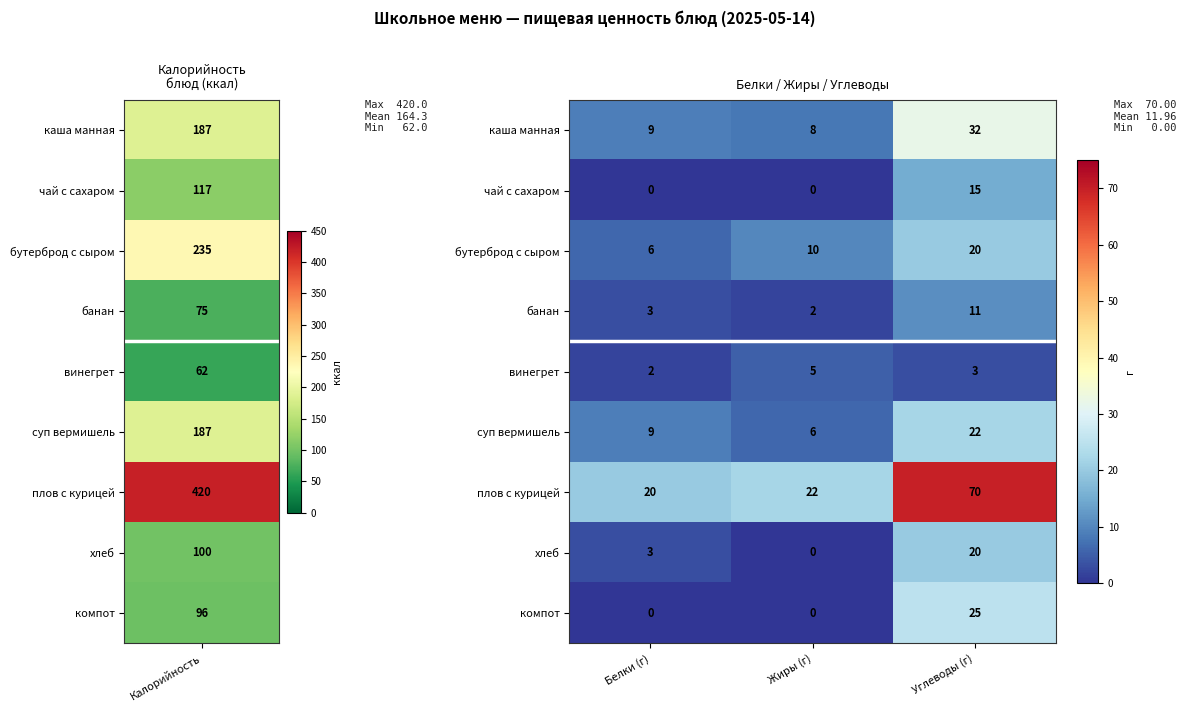

List the labels in order of суп вермишель value, largest first.

Углеводы (г), Белки (г), Жиры (г)